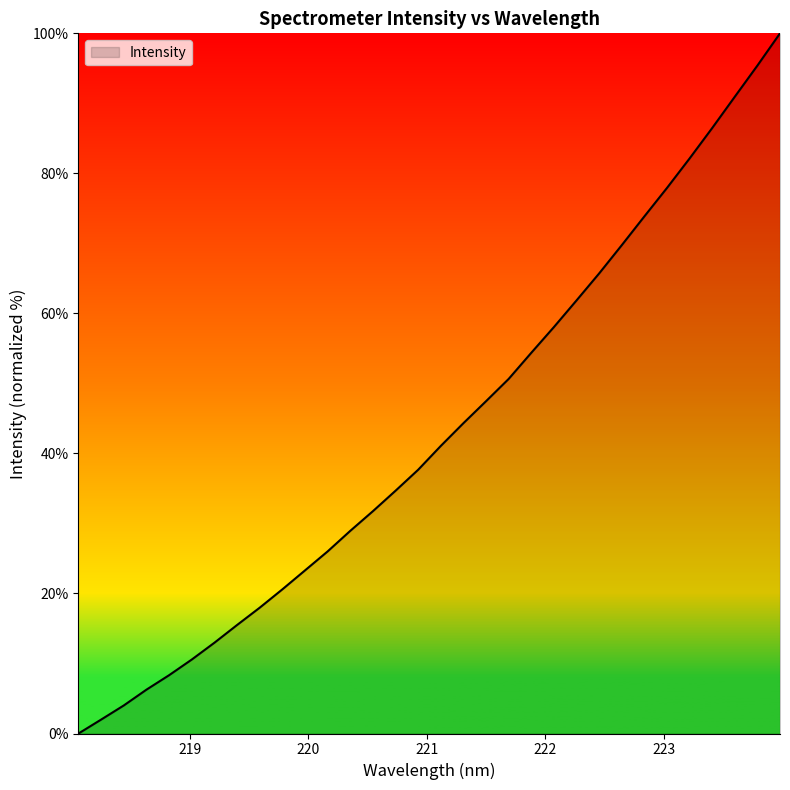

What is the maximum value shown in the chart?

100.0